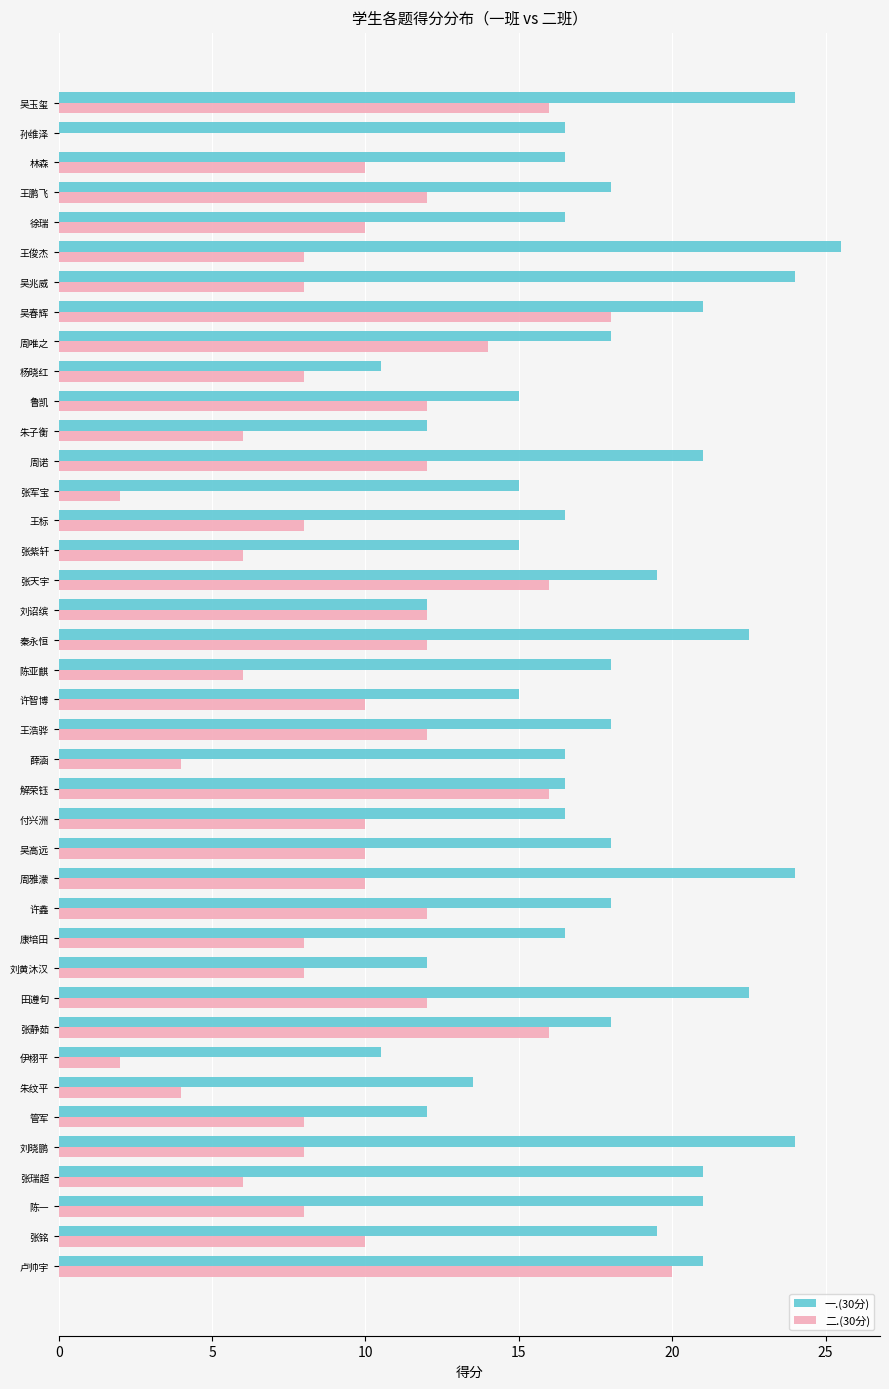

Which series has the largest total across all categories?

一.(30分)